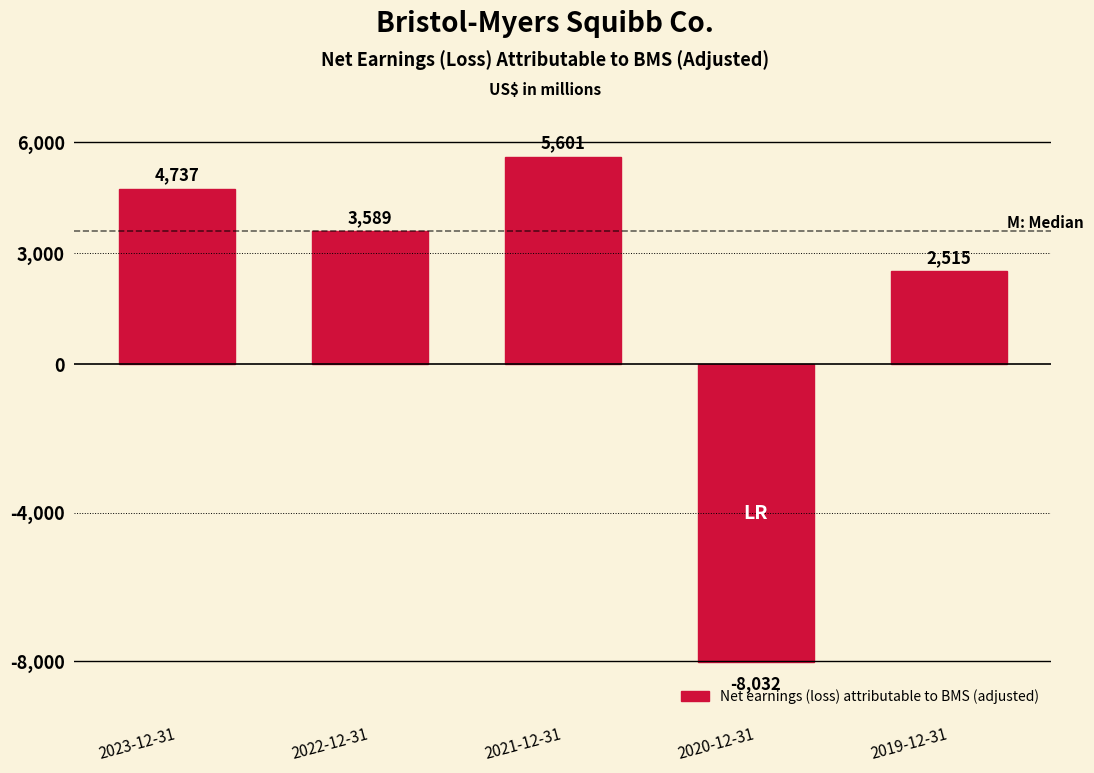

Reading left to right, extract all data points from this chart.

2023-12-31=4737	2022-12-31=3589	2021-12-31=5601	2020-12-31=-8032	2019-12-31=2515